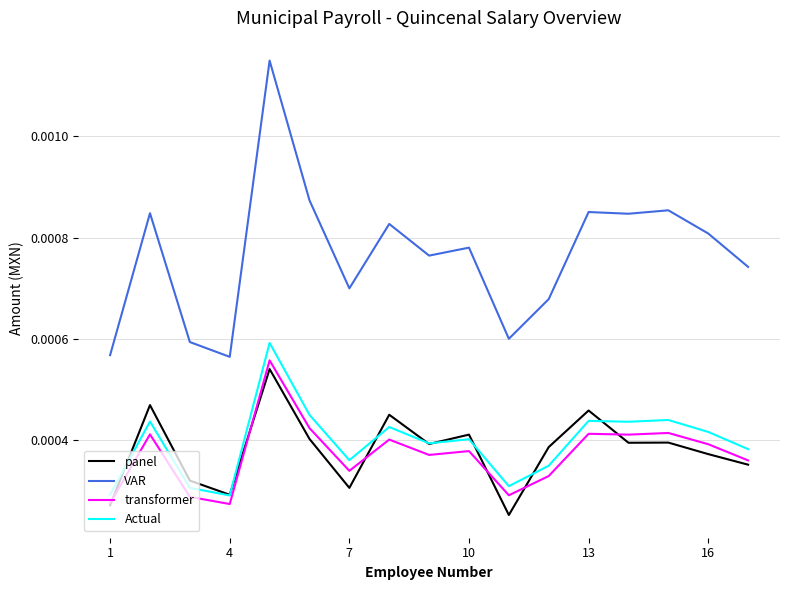

Count the number of categories in the chart.

17